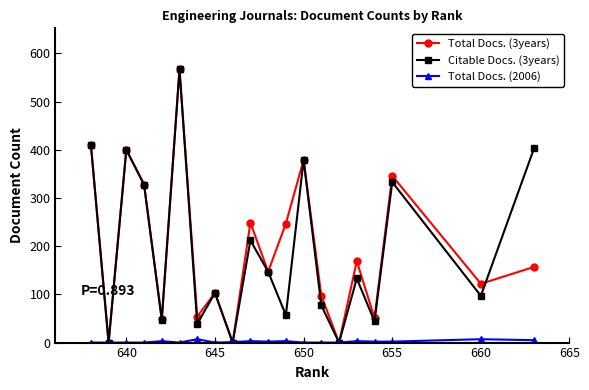

How many data points in Citable Docs. (3years) are less than 133?

10